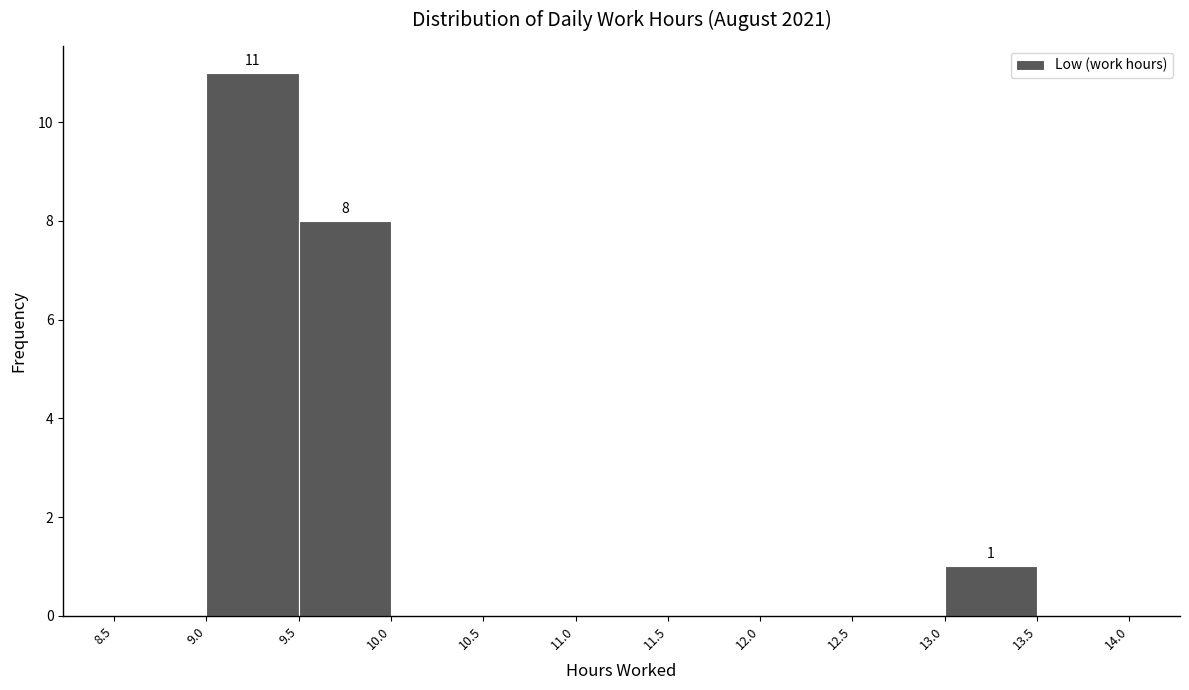

Over which range of the x-axis is the bar tallest?

9.0 to 9.5